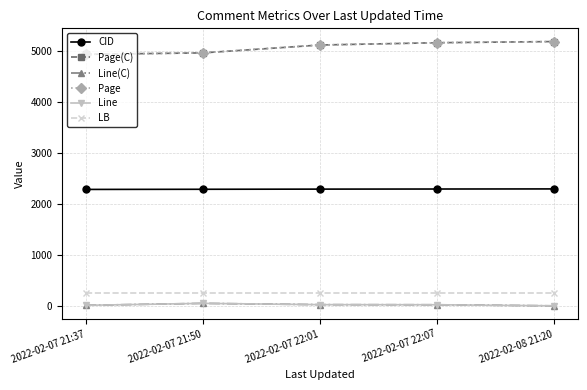

Where does the Page series first go above 5111?

2022-02-07 22:07